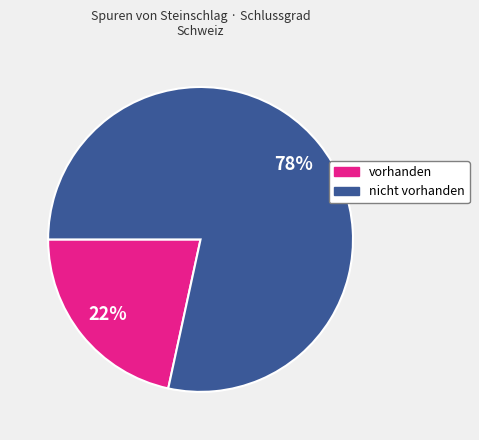

Is it true that nicht vorhanden is 78% of the pie?

True